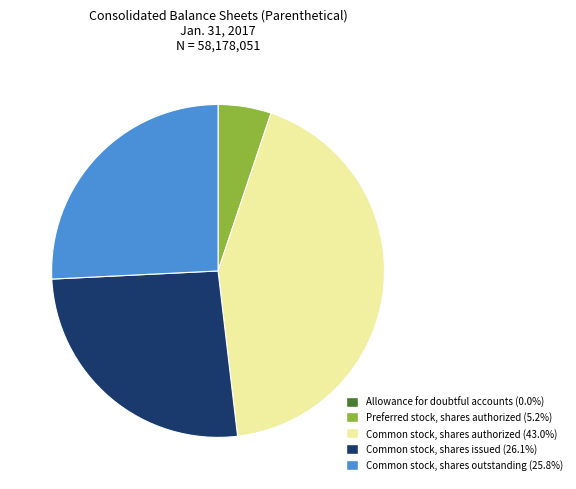

Approximately how many times larger is the value at Common stock, shares authorized compared to Common stock, shares outstanding?

1.7